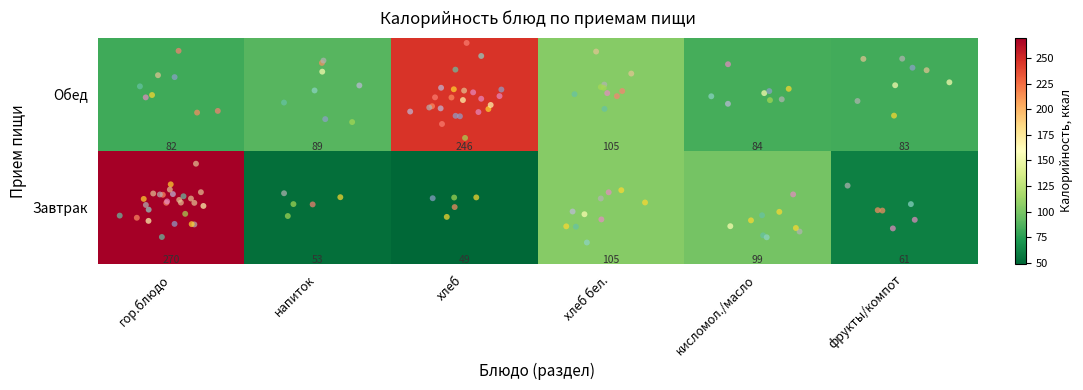

What is the difference between the second highest and minimum values in the Обед series?

23